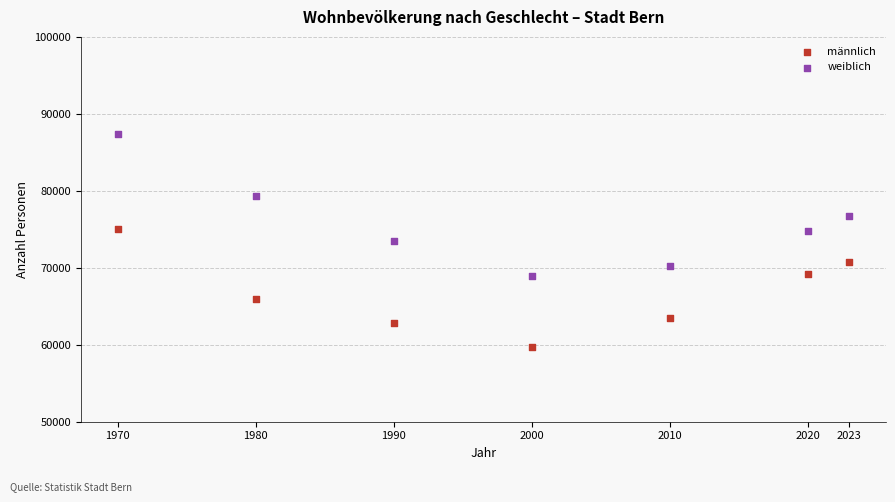

Which series reaches the maximum Y coordinate?

weiblich